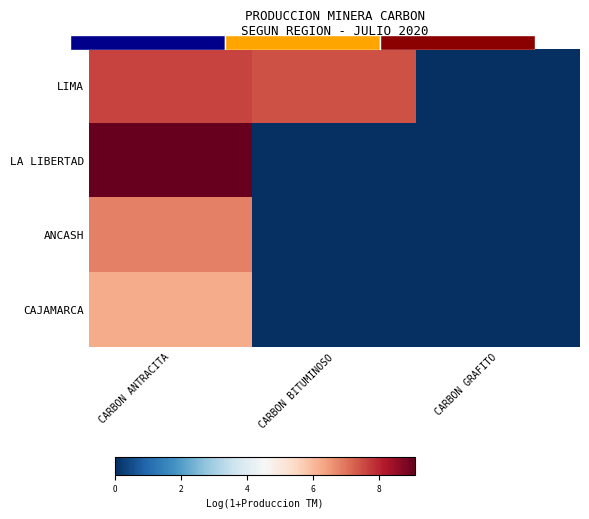

At which category is the sum across all series the highest?

CARBON ANTRACITA